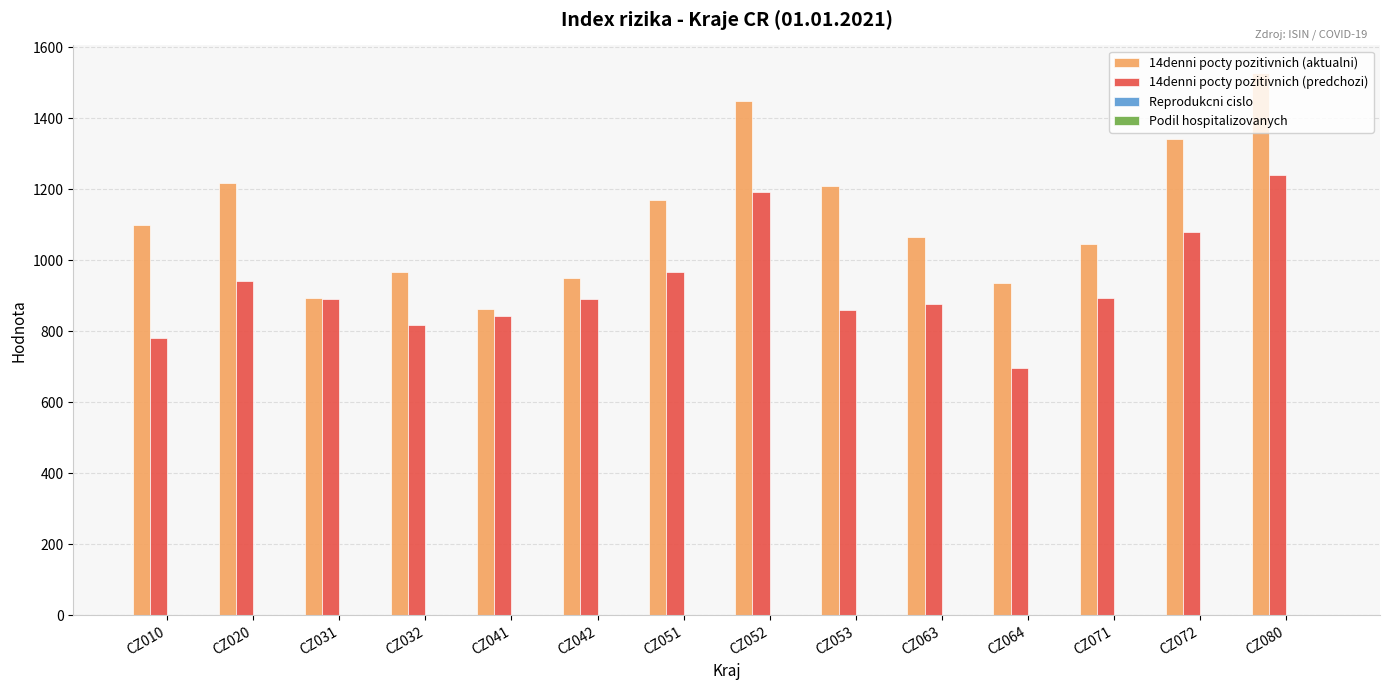

At which label is 14denni pocty pozitivnich (predchozi) closest to 968?

CZ051